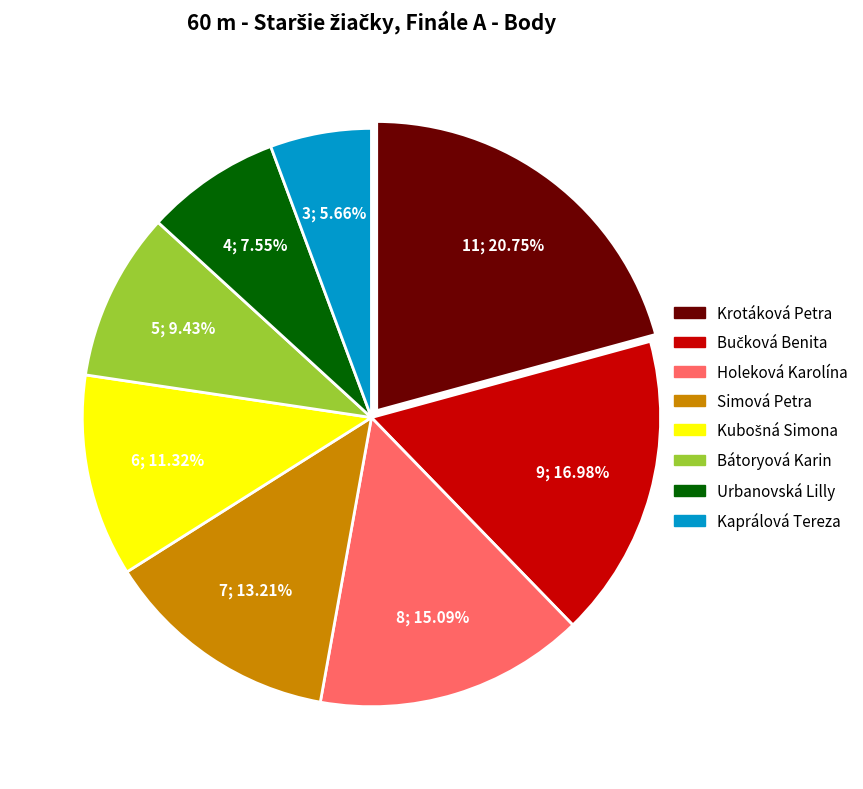

Which has a higher value, Urbanovská Lilly or Simová Petra?

Simová Petra